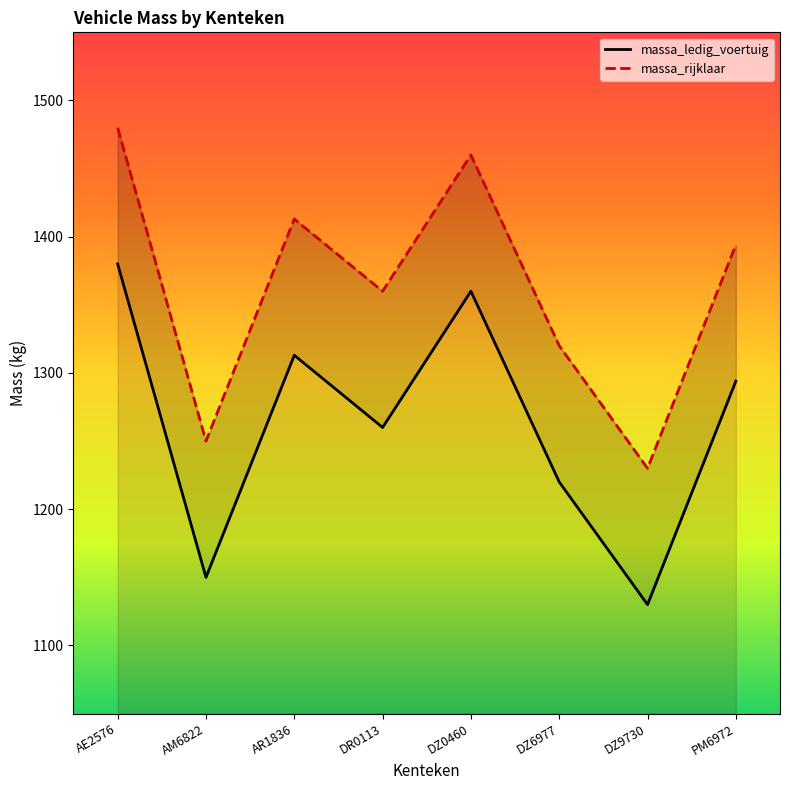

Which series changed the most between DZ0460 and PM6972?

massa_ledig_voertuig